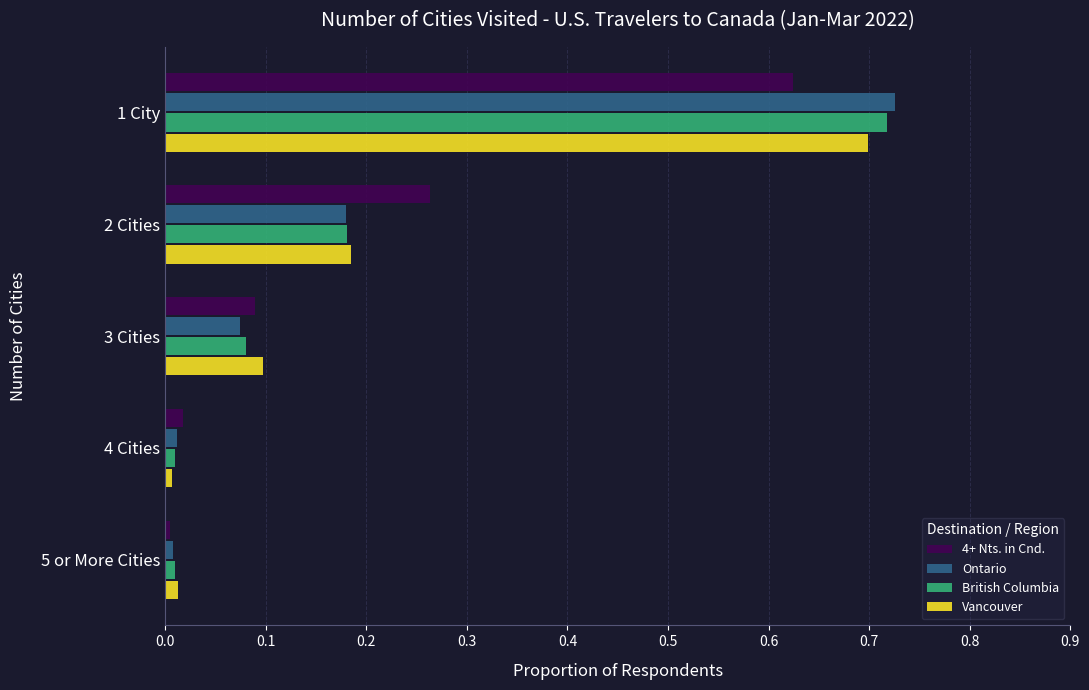

Which series has the largest range (max minus min)?

Ontario